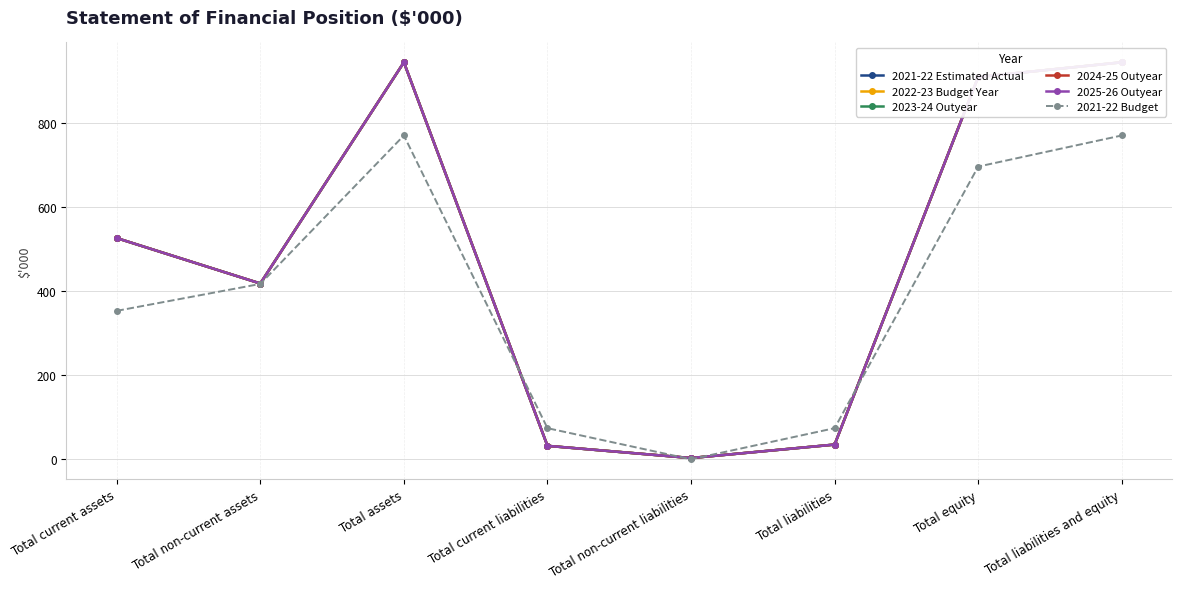

List the series in order of their peak value, lowest first.

2021-22 Budget, 2021-22 Estimated Actual, 2022-23 Budget Year, 2023-24 Outyear, 2024-25 Outyear, 2025-26 Outyear